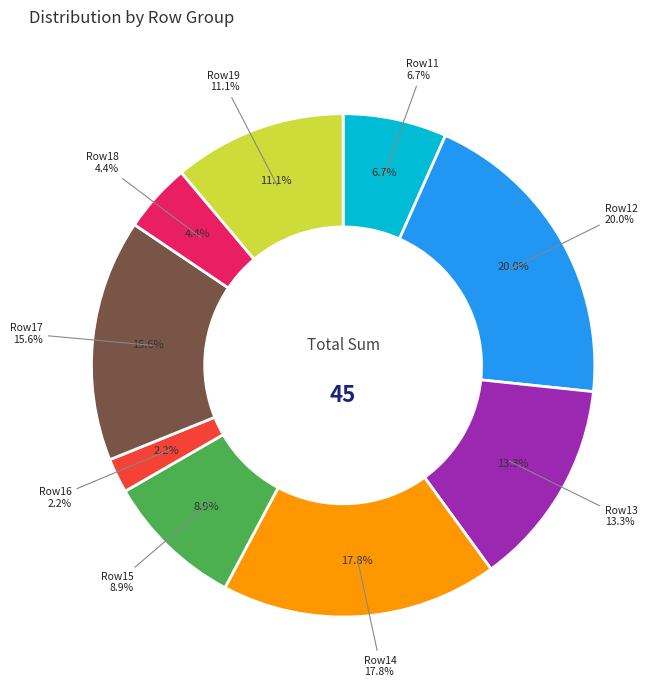

Is it true that 3 is 7% of the pie?

True